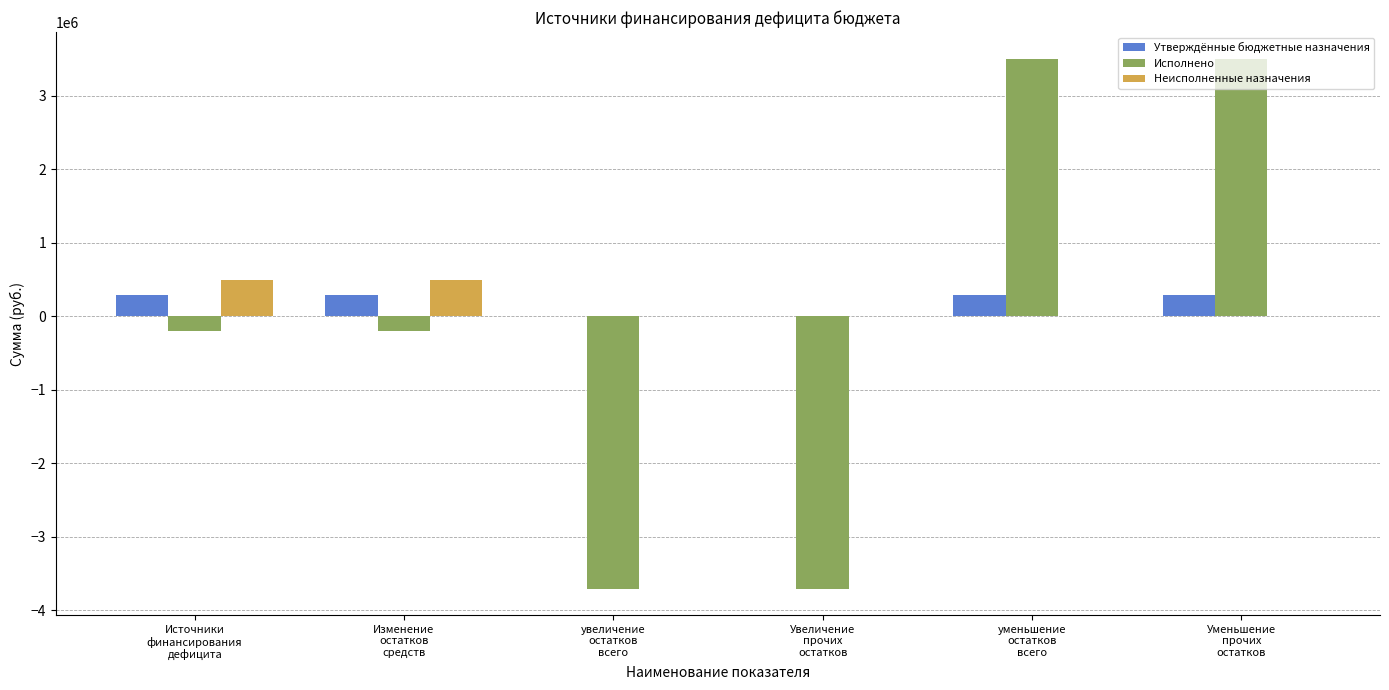

Are the bars horizontal?

No